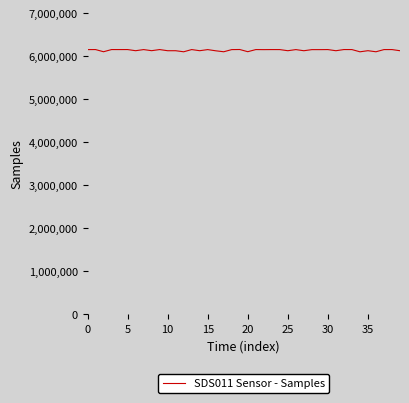

What is the greatest value displayed?

6157123